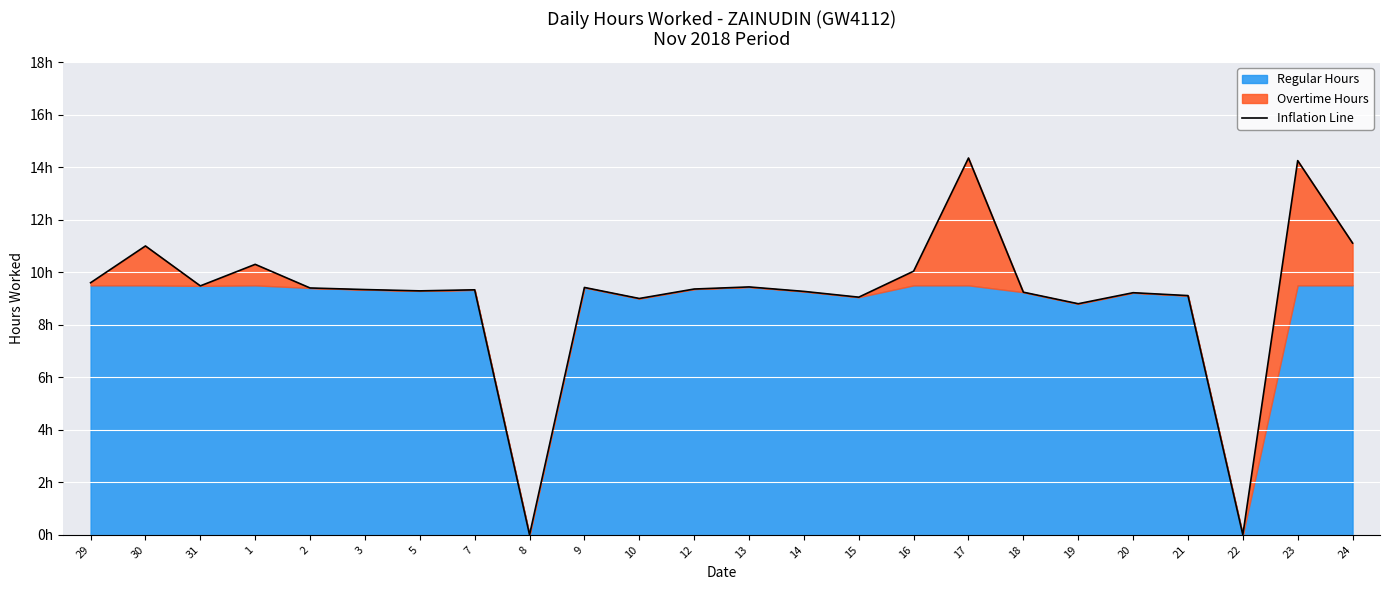

Rank the categories by value from highest to lowest.

17, 23, 24, 30, 1, 16, 29, 31, 13, 9, 2, 12, 3, 7, 5, 14, 18, 20, 21, 15, 10, 19, 8, 22